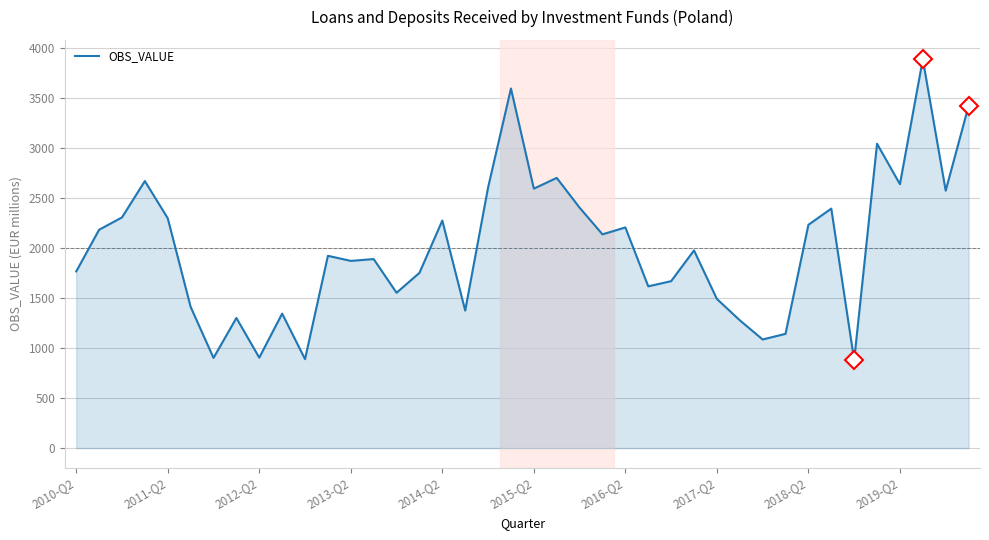

Does the chart have visible grid lines?

Yes